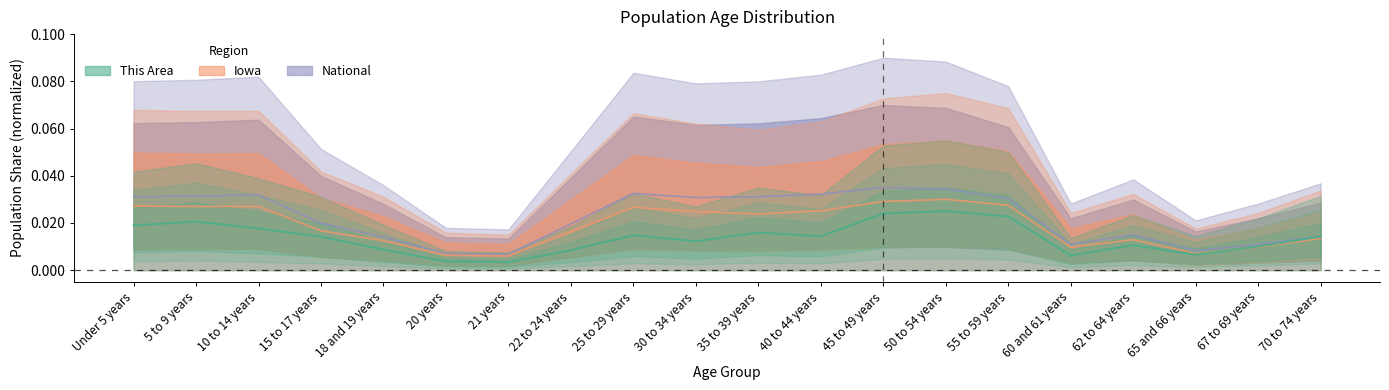

Which has a higher value, 30 to 34 years or 5 to 9 years?

5 to 9 years